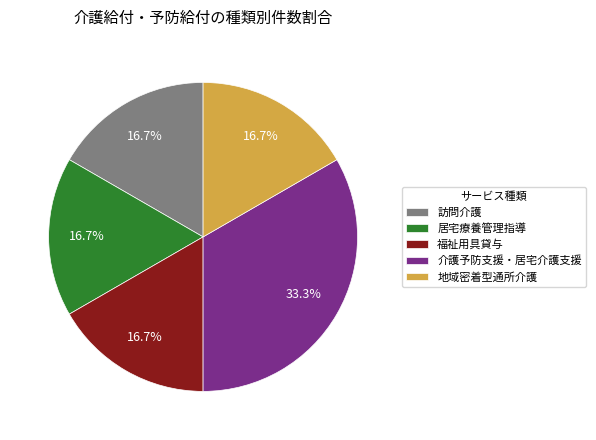

Approximately how many times larger is the value at 介護予防支援・居宅介護支援 compared to 訪問介護?

2.0